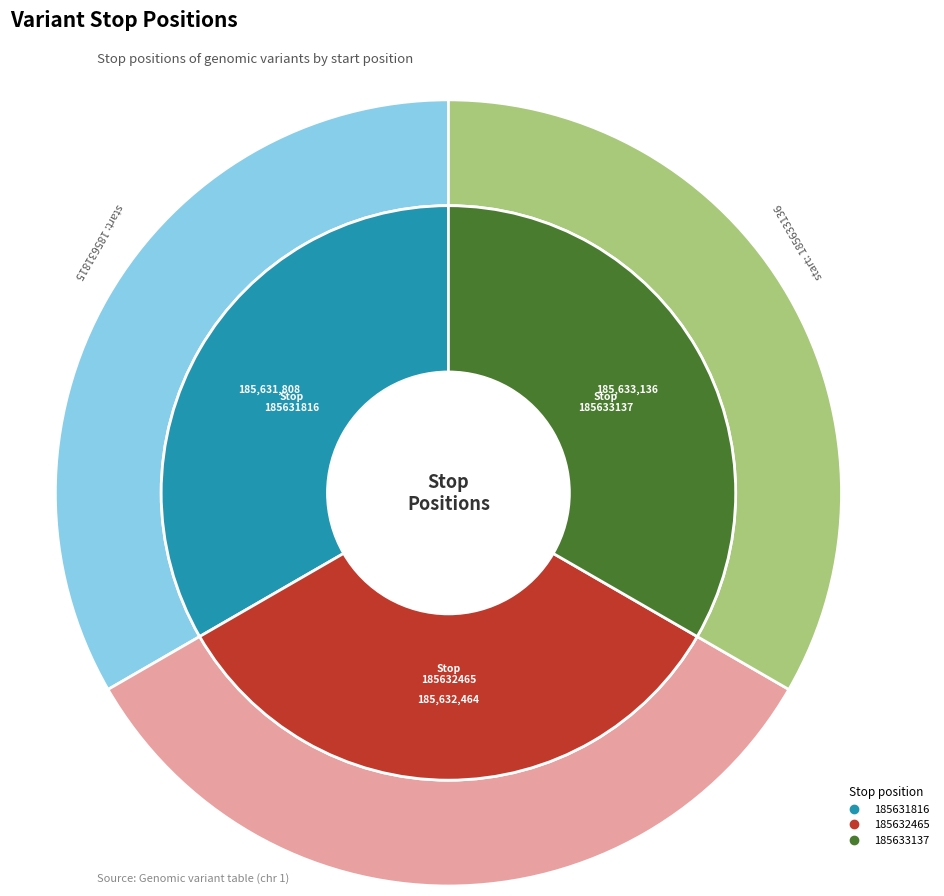

To the nearest percent, what is the average slice percentage?

33%